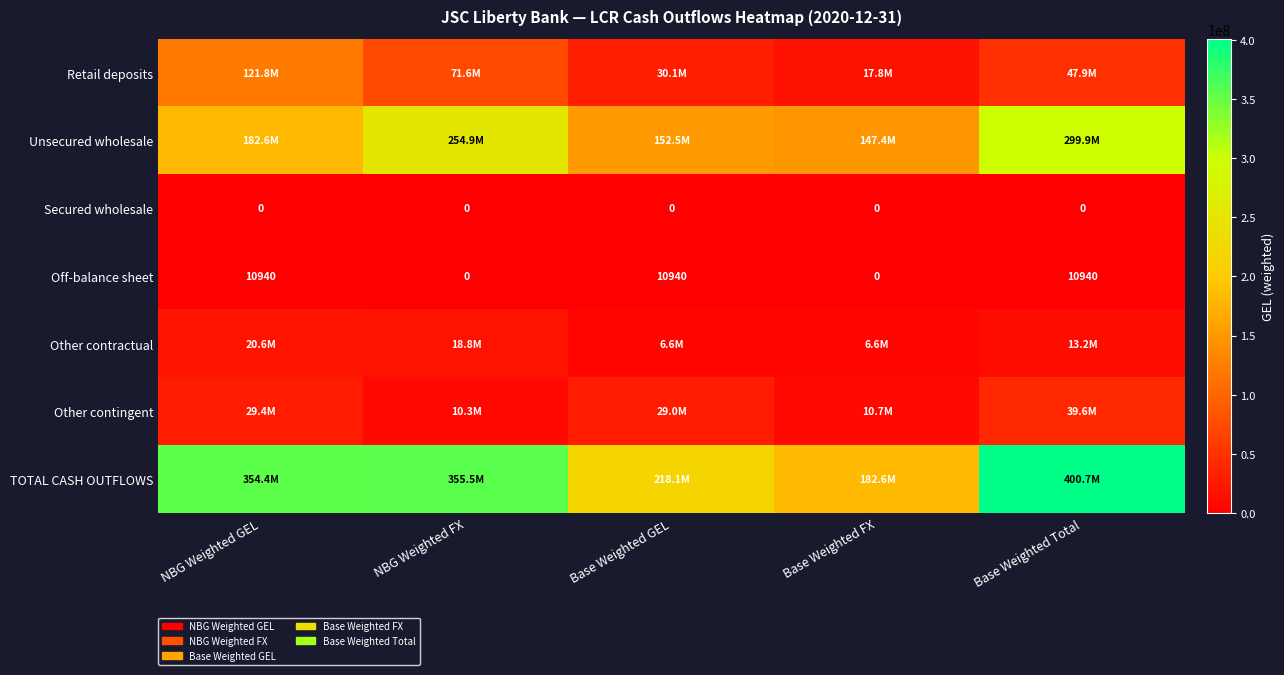

How many values in the Off-balance sheet series are below 10940?

2